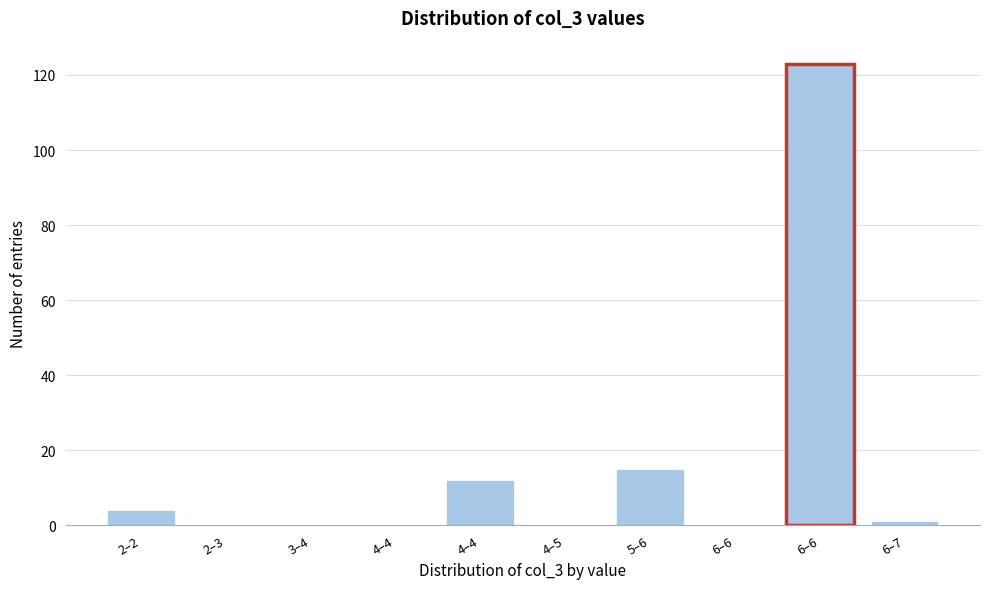

How many distinct data groups are displayed?

1